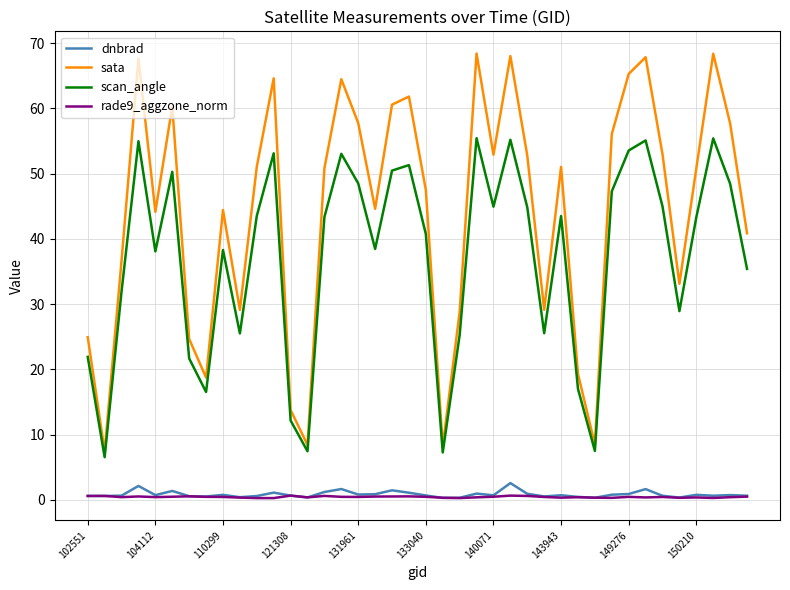

Is this an area chart (filled region under the line)?

No